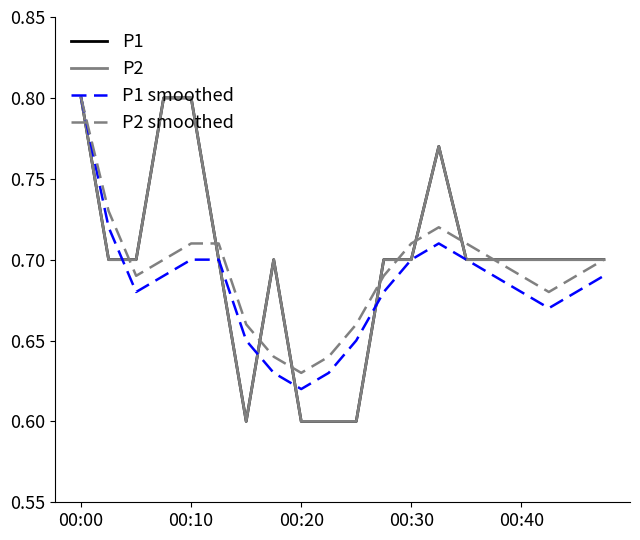

What is the difference between the maximum and minimum values in the P2 smoothed series?

0.2